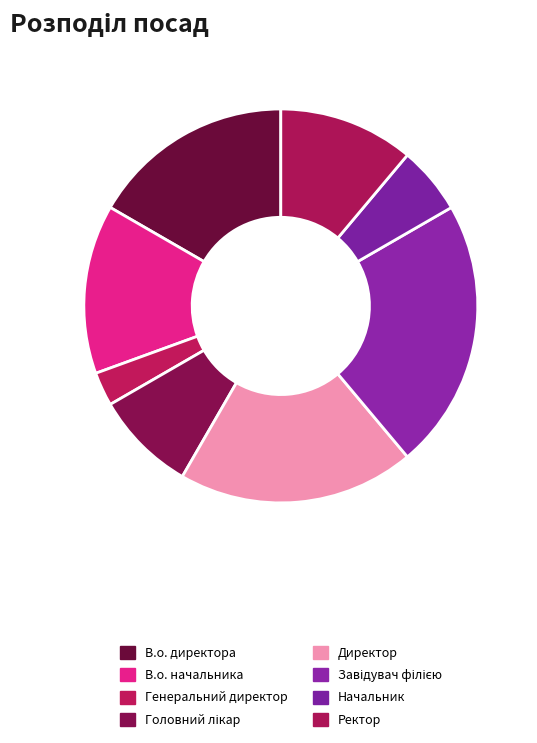

How many segments does this pie chart have?

8